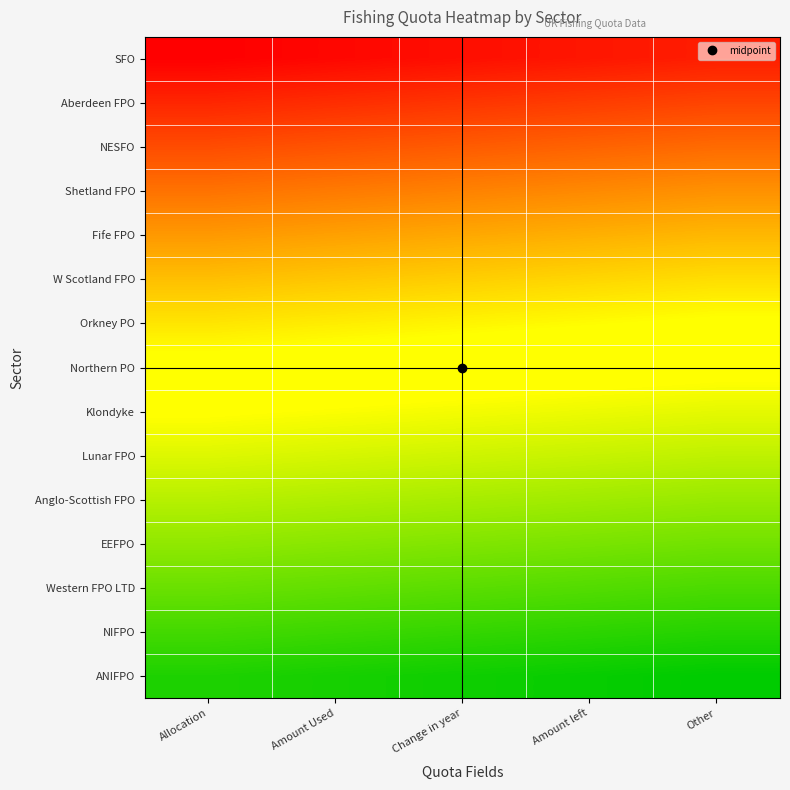

Reading left to right, extract all data points from this chart.

SFO: Allocation=0	Amount Used=1	Change in year=2	Amount left=3	Other=4
Aberdeen FPO: Allocation=5	Amount Used=6	Change in year=7	Amount left=8	Other=9
NESFO: Allocation=10	Amount Used=11	Change in year=12	Amount left=13	Other=14
Shetland FPO: Allocation=15	Amount Used=16	Change in year=17	Amount left=18	Other=19
Fife FPO: Allocation=20	Amount Used=21	Change in year=22	Amount left=23	Other=24
W Scotland FPO: Allocation=25	Amount Used=26	Change in year=27	Amount left=28	Other=29
Orkney PO: Allocation=30	Amount Used=31	Change in year=32	Amount left=33	Other=34
Northern PO: Allocation=35	Amount Used=36	Change in year=37	Amount left=38	Other=39
Klondyke: Allocation=40	Amount Used=41	Change in year=42	Amount left=43	Other=44
Lunar FPO: Allocation=45	Amount Used=46	Change in year=47	Amount left=48	Other=49
Anglo-Scottish FPO: Allocation=50	Amount Used=51	Change in year=52	Amount left=53	Other=54
EEFPO: Allocation=55	Amount Used=56	Change in year=57	Amount left=58	Other=59
Western FPO LTD: Allocation=60	Amount Used=61	Change in year=62	Amount left=63	Other=64
NIFPO: Allocation=65	Amount Used=66	Change in year=67	Amount left=68	Other=69
ANIFPO: Allocation=70	Amount Used=71	Change in year=72	Amount left=73	Other=74